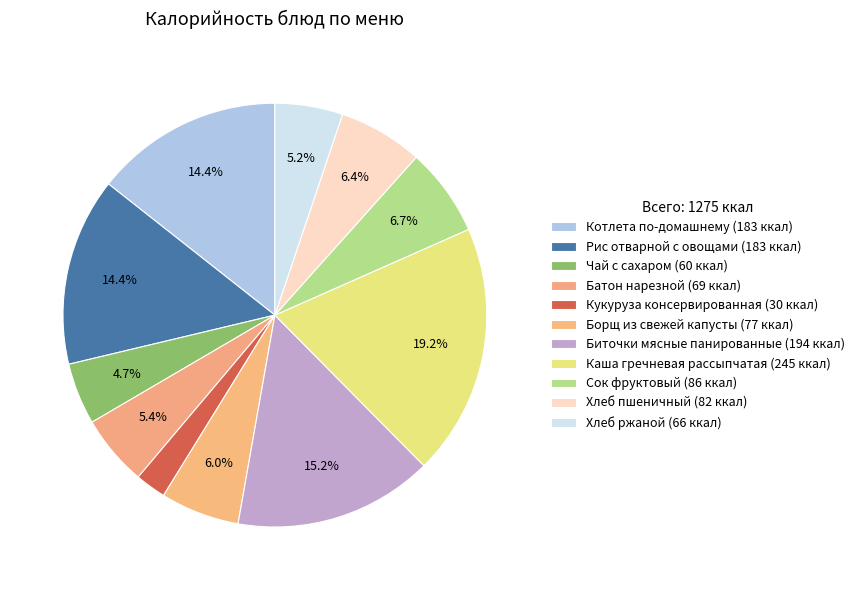

Which slice is the largest?

Каша гречневая рассыпчатая